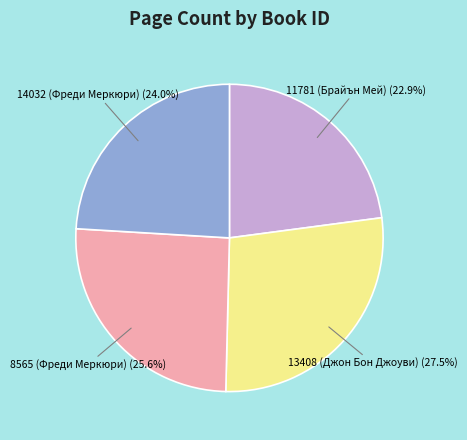

Does any single category account for the majority?

No